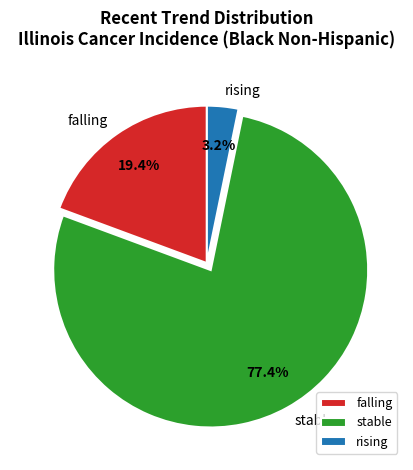

Which category has the biggest portion of the pie?

stable